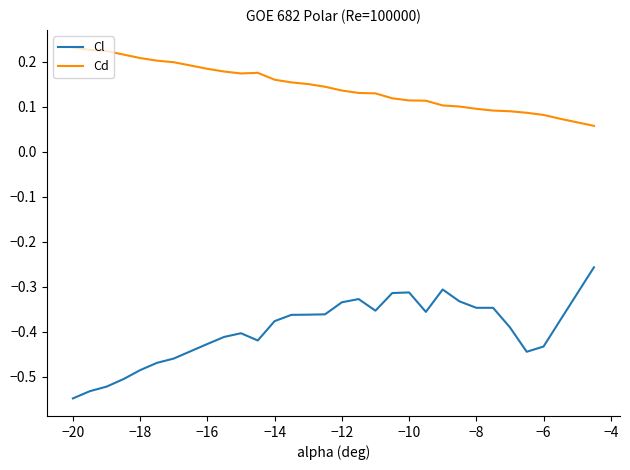

True or false: Cd and Cl intersect in this chart.

False